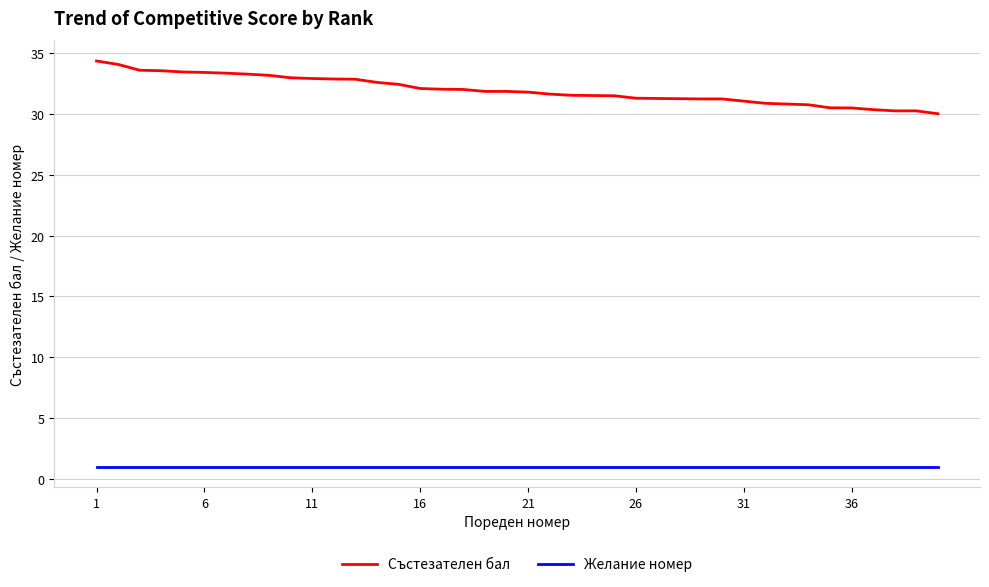

Rank the series by their maximum value, from highest to lowest.

Състезателен бал, Желание номер